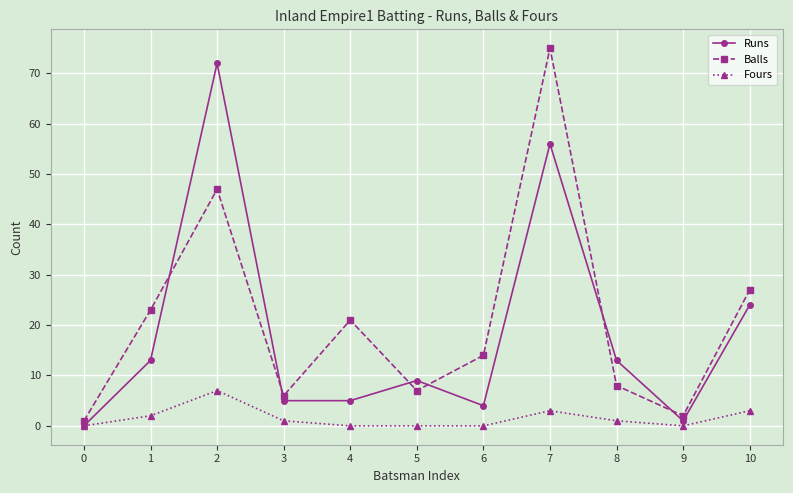

How many lines are shown in the chart?

3